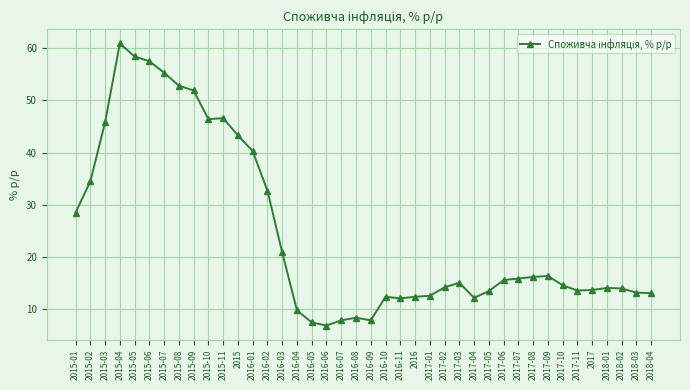

What is the maximum value shown in the chart?

60.9